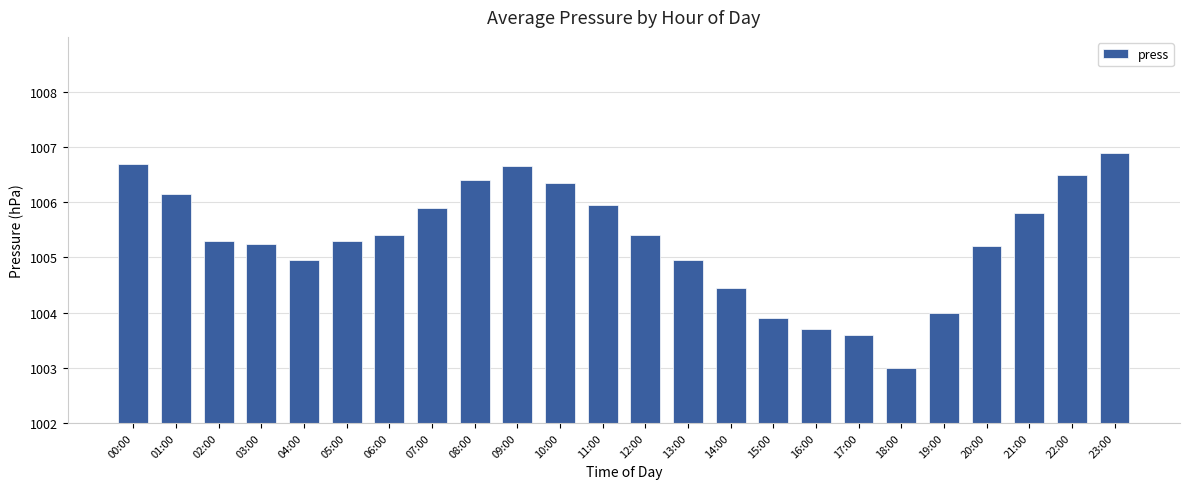

List the labels in order of value, smallest first.

18:00, 17:00, 16:00, 15:00, 19:00, 14:00, 04:00, 13:00, 20:00, 03:00, 02:00, 05:00, 06:00, 12:00, 21:00, 07:00, 11:00, 01:00, 10:00, 08:00, 22:00, 09:00, 00:00, 23:00